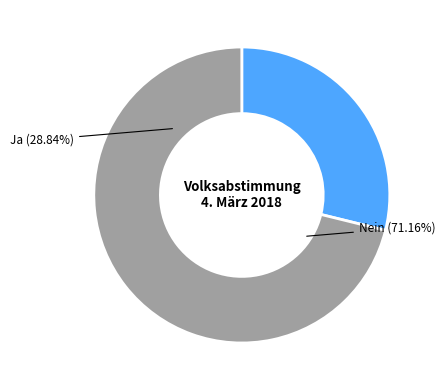

Rank the categories by value from highest to lowest.

Nein, Ja